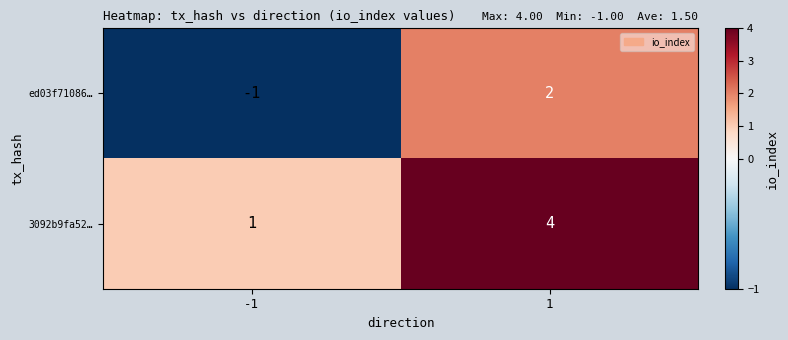

What is the difference between the maximum and minimum values in the 3092b9fa52… series?

3